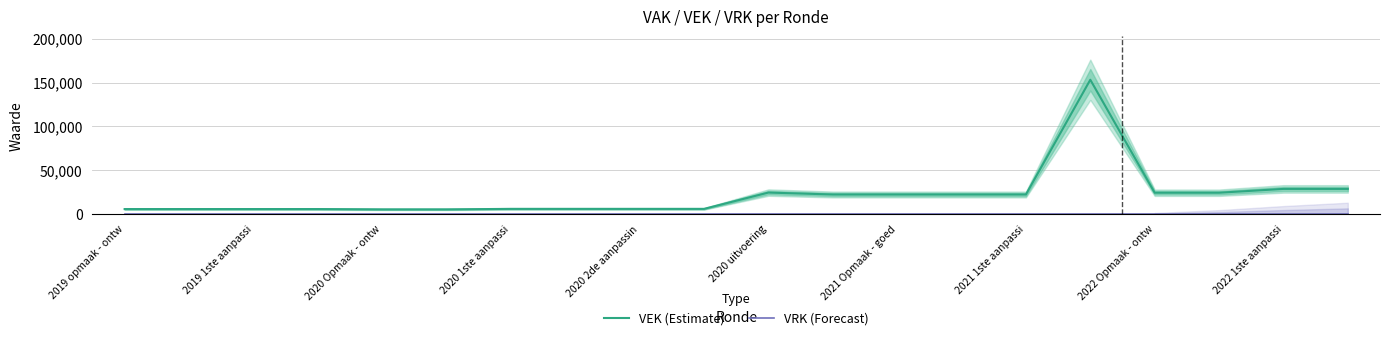

What value does the VEK (Estimate) series have at 2022 1ste aanpassi, to the nearest 100?

28600